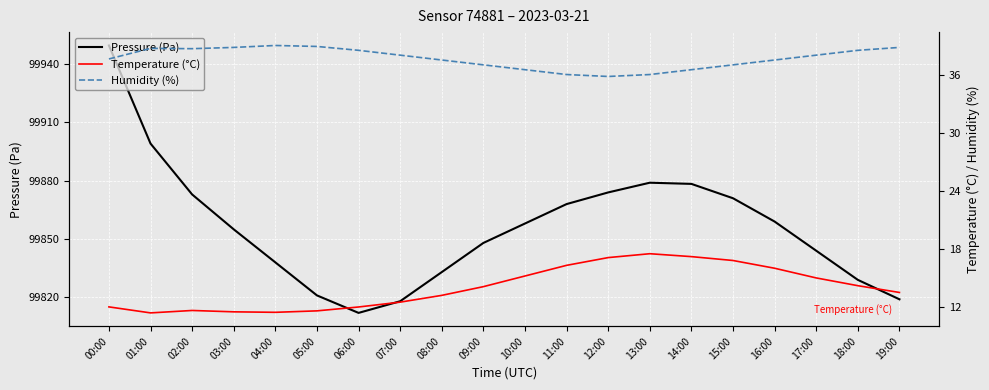

Reading right to left, extract all data points from this chart.

Pressure (Pa): 19:00=99819.0	18:00=99829.0	17:00=99844.0	16:00=99859.0	15:00=99871.0	14:00=99878.4	13:00=99879.0	12:00=99874.0	11:00=99868.0	10:00=99858.0	09:00=99848.0	08:00=99833.0	07:00=99818.0	06:00=99812.0	05:00=99821.0	04:00=99838.0	03:00=99855.0	02:00=99872.9	01:00=99899.1	00:00=99949.6
Temperature (°C): 19:00=13.5	18:00=14.2	17:00=15.0	16:00=16.0	15:00=16.8	14:00=17.2	13:00=17.5	12:00=17.1	11:00=16.3	10:00=15.2	09:00=14.1	08:00=13.2	07:00=12.5	06:00=12.0	05:00=11.6	04:00=11.4	03:00=11.5	02:00=11.6	01:00=11.4	00:00=12.0
Humidity (%): 19:00=38.8	18:00=38.5	17:00=38.0	16:00=37.5	15:00=37.0	14:00=36.5	13:00=36.0	12:00=35.8	11:00=36.0	10:00=36.5	09:00=37.0	08:00=37.5	07:00=38.0	06:00=38.5	05:00=38.9	04:00=39.0	03:00=38.8	02:00=38.7	01:00=38.7	00:00=37.6